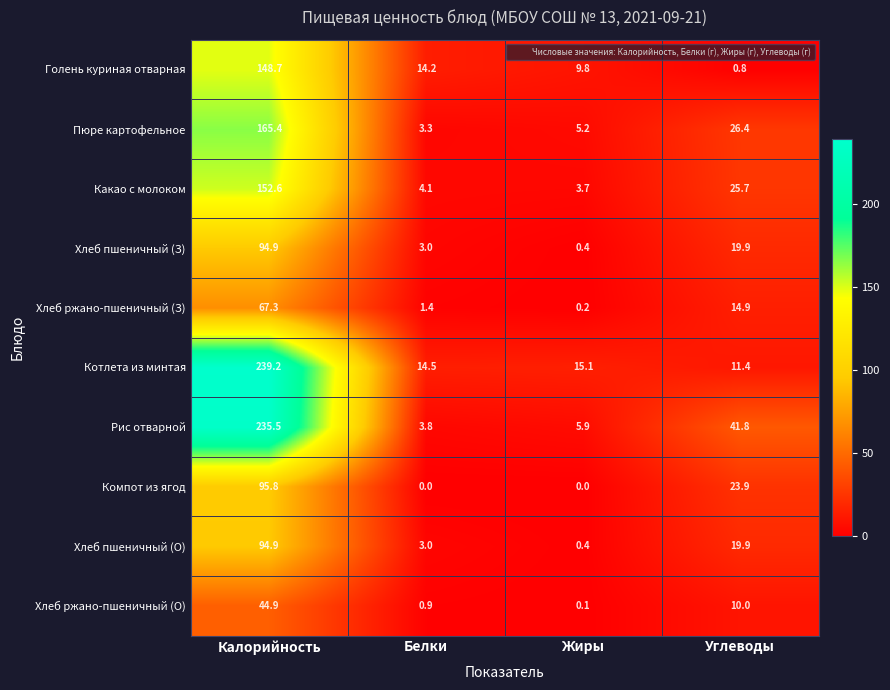

Is it true that Котлета из минтая equals 15.1 at Жиры?

True